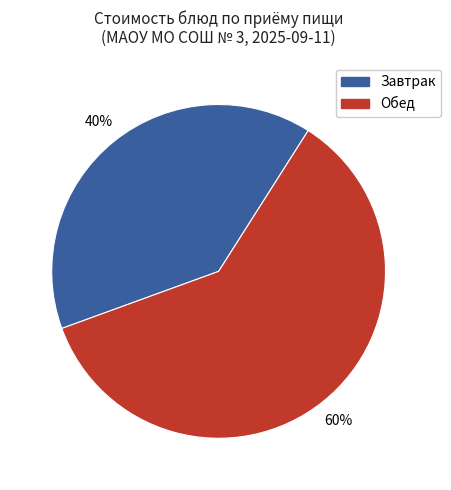

Which slice is the largest?

Обед